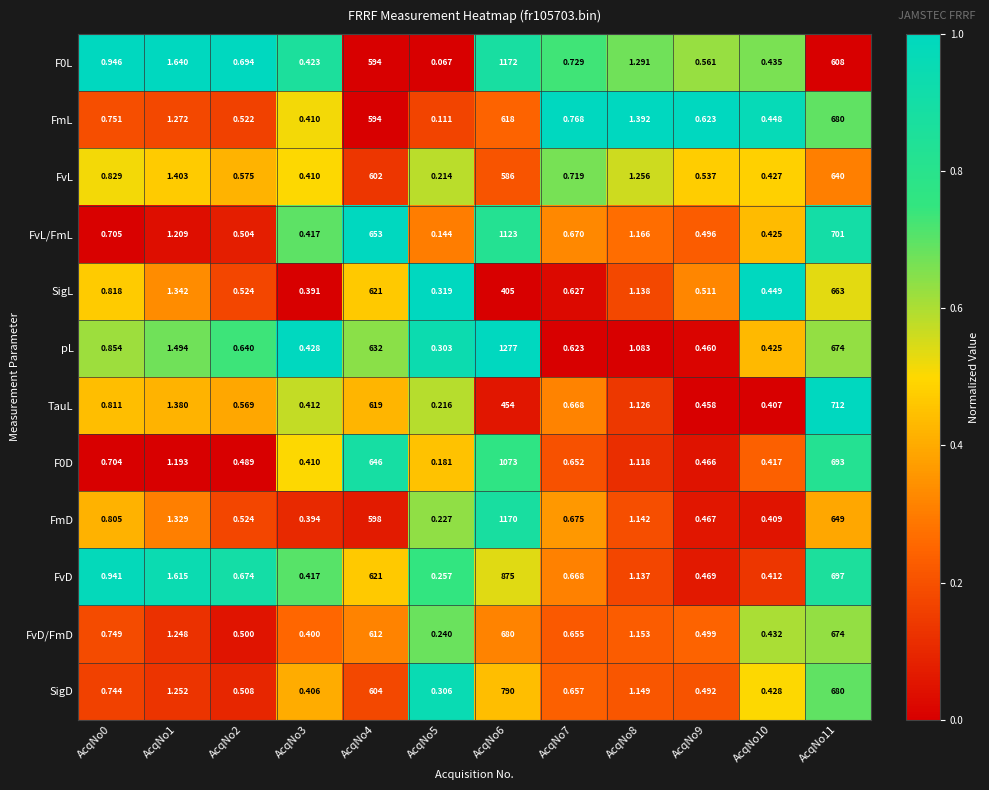

Between AcqNo7 and AcqNo10, which series saw the biggest shift?

FmL